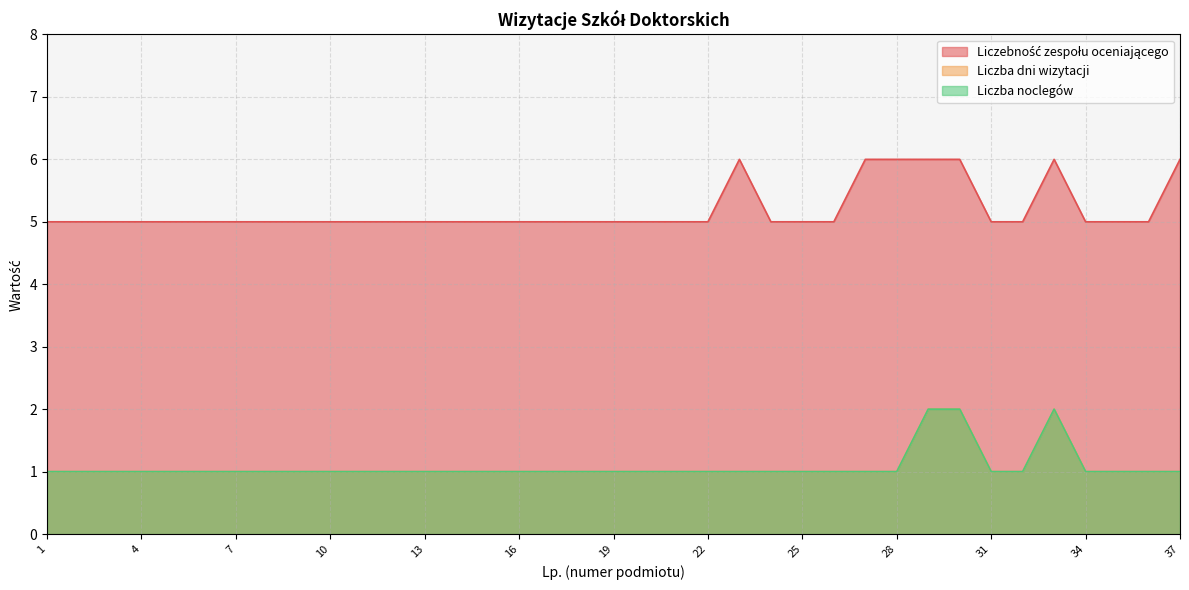

List the series in order of their peak value, lowest first.

Liczba dni wizytacji, Liczba noclegów, Liczebność zespołu oceniającego